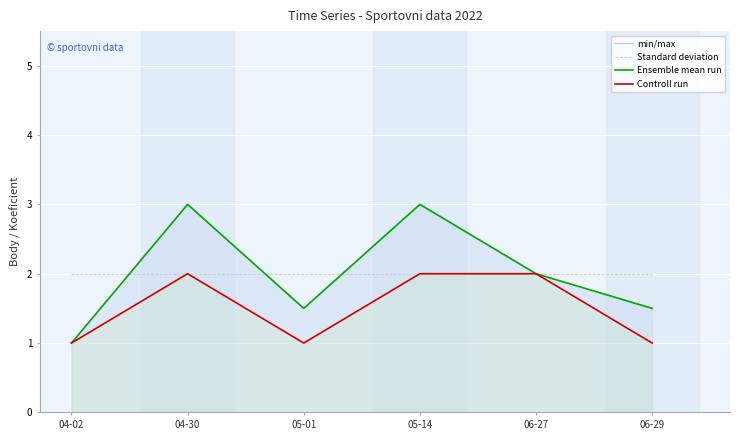

What is the maximum value shown in the chart?

3.0